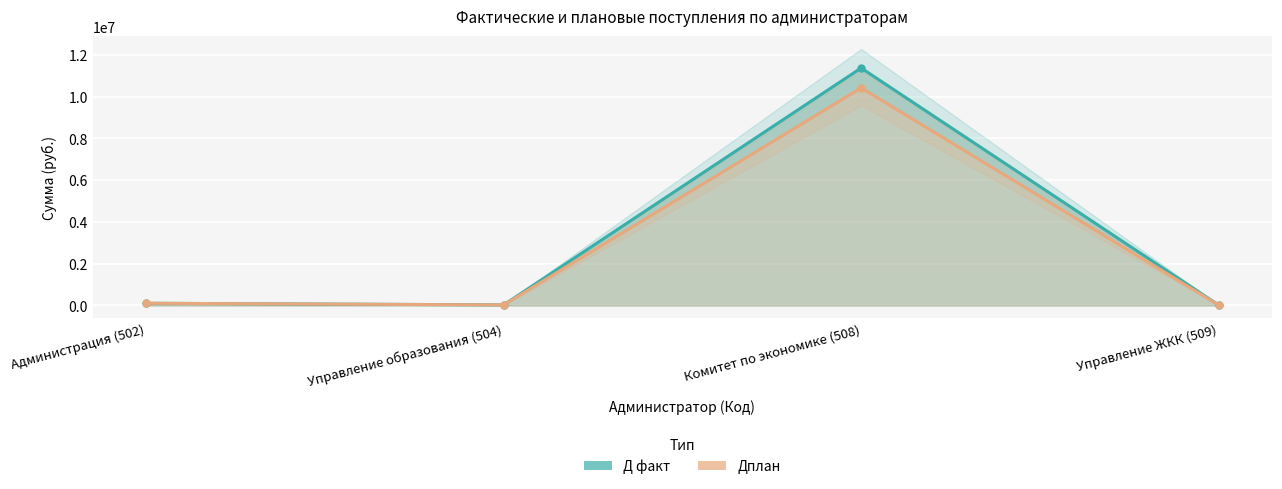

At which label does Дплан first exceed 105525?

Администрация (502)